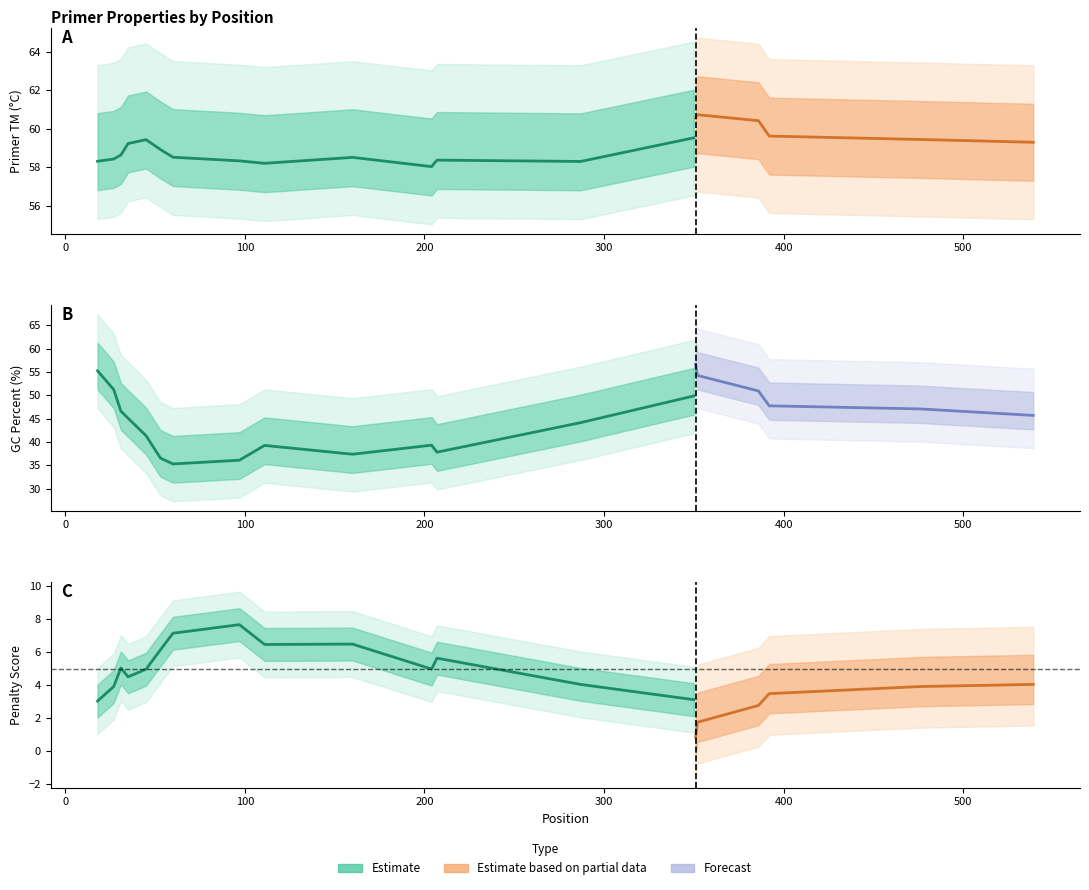

At which category is the sum across all series the highest?

351